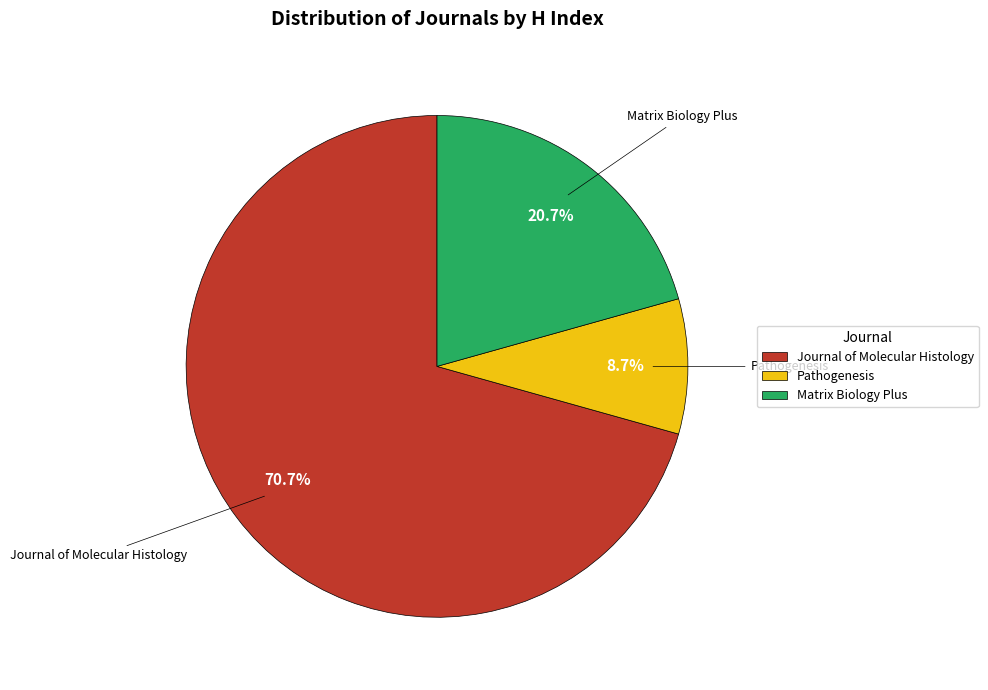

What is the largest slice in the pie chart?

Journal of Molecular Histology